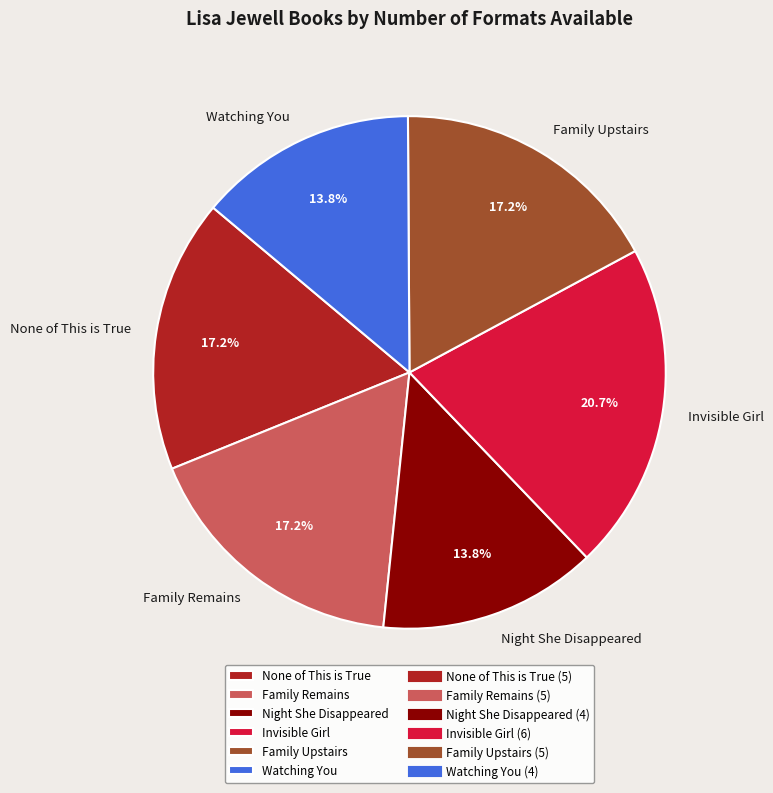

How many segments does this pie chart have?

6